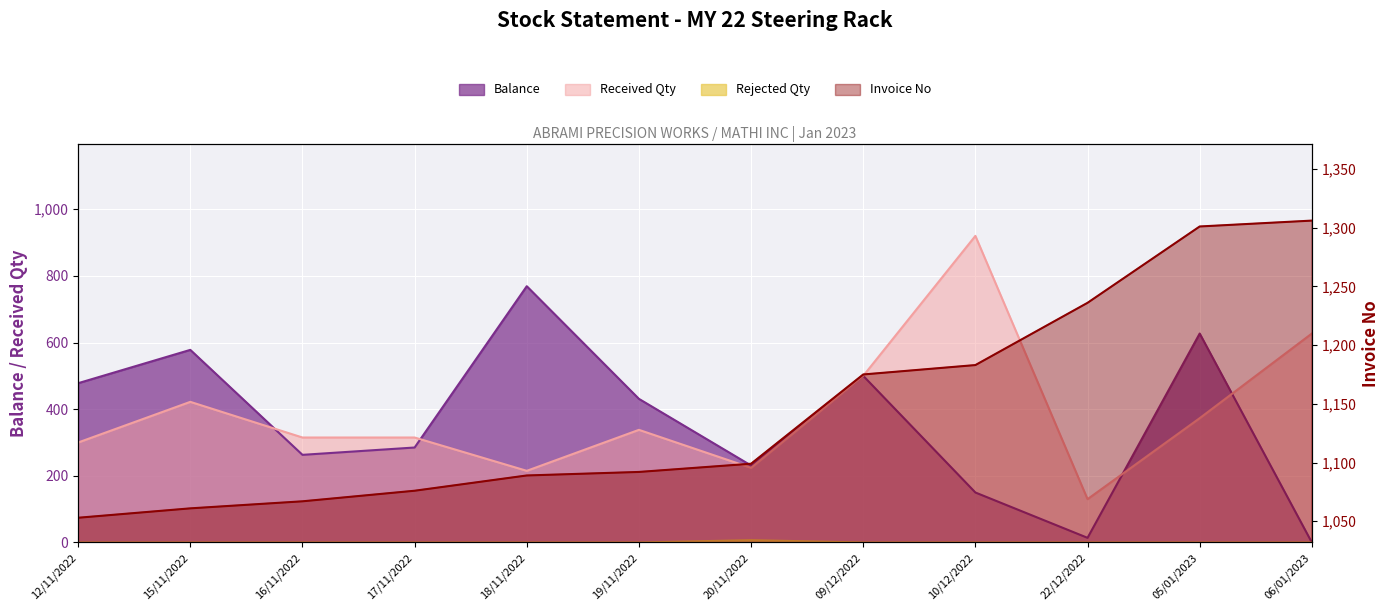

In Received Qty, how many points are higher than both neighbors (excluding endpoints)?

3